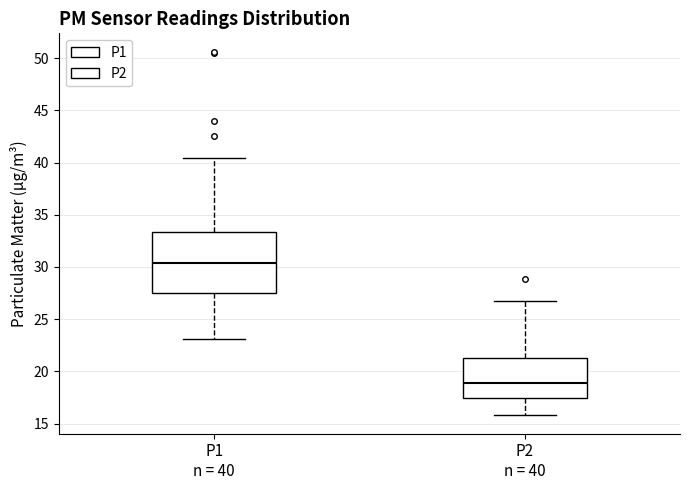

Which box's median line is the lowest?

P2 n = 40